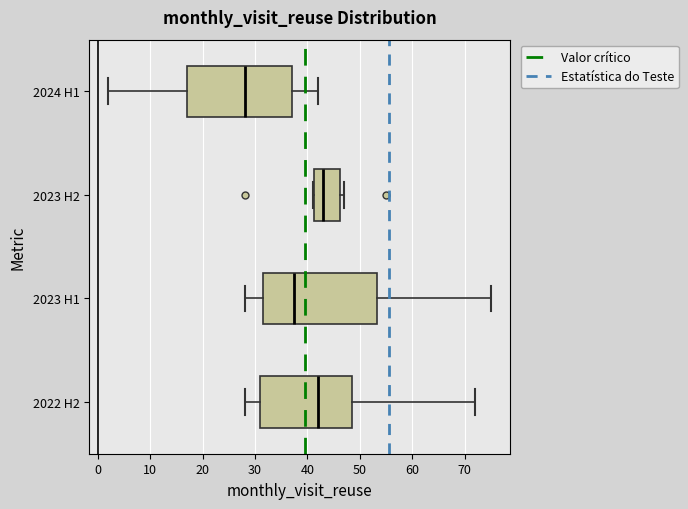

Where does the left whisker of the box for 2022 H2 end on the x-axis? The values are not printed on the chart, so give them approximately, as read against the axis.

28